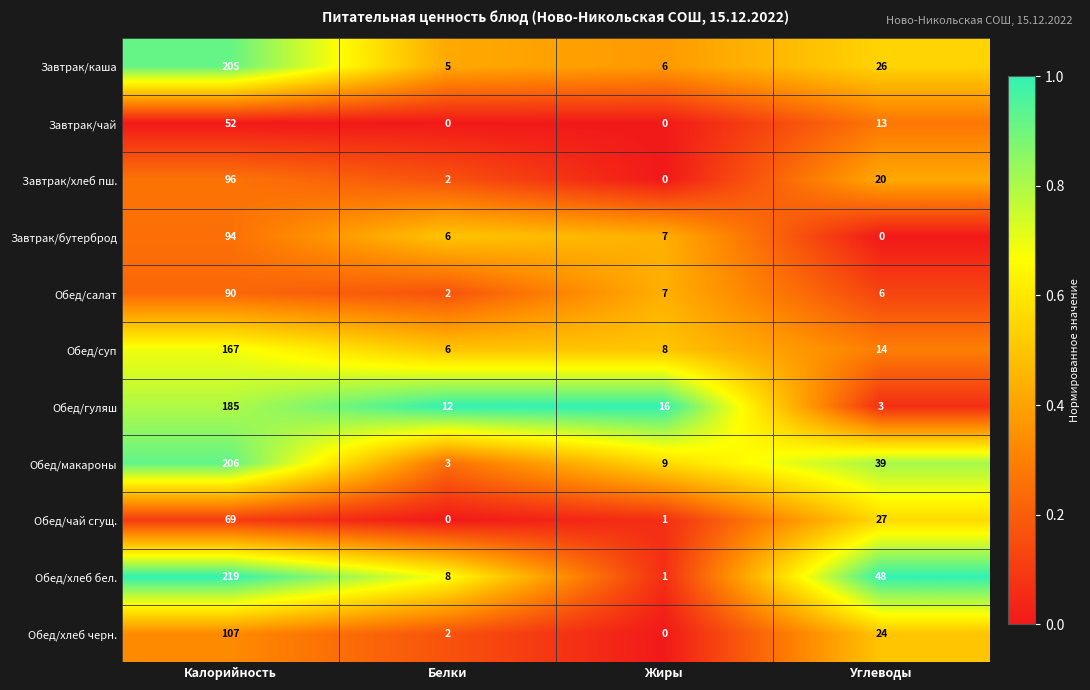

At which label does Обед/суп reach its minimum?

Белки